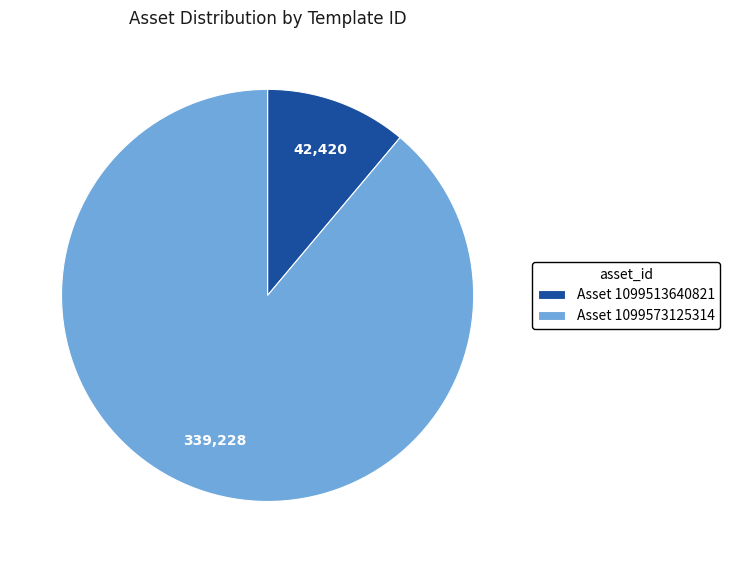

How many slices are in this pie chart?

2